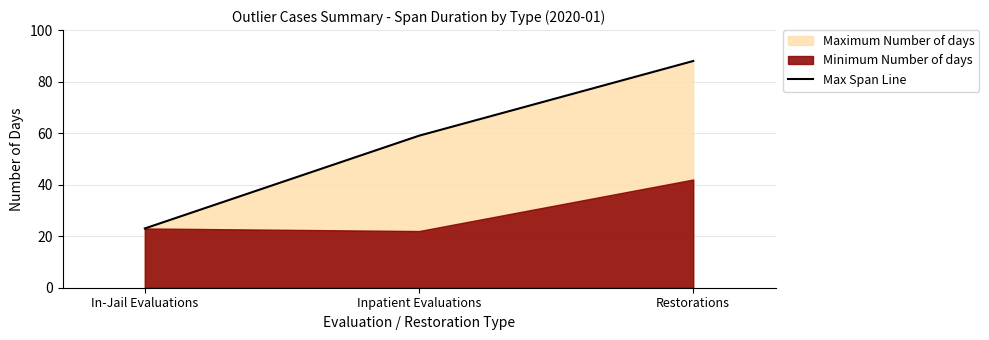

How many values are between 23 and 88?

3